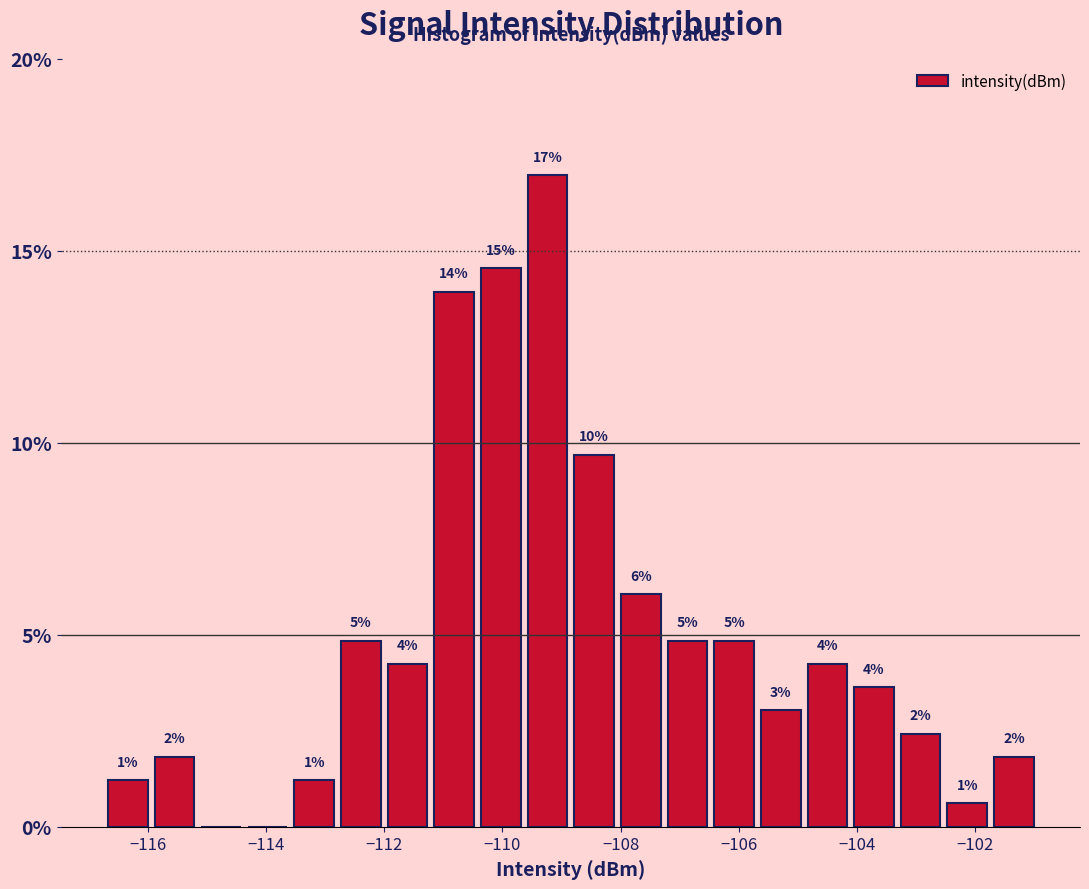

Around what value on the x-axis is the tallest bar? Give the approximate position of its centre, as read against the axis.

-109.2